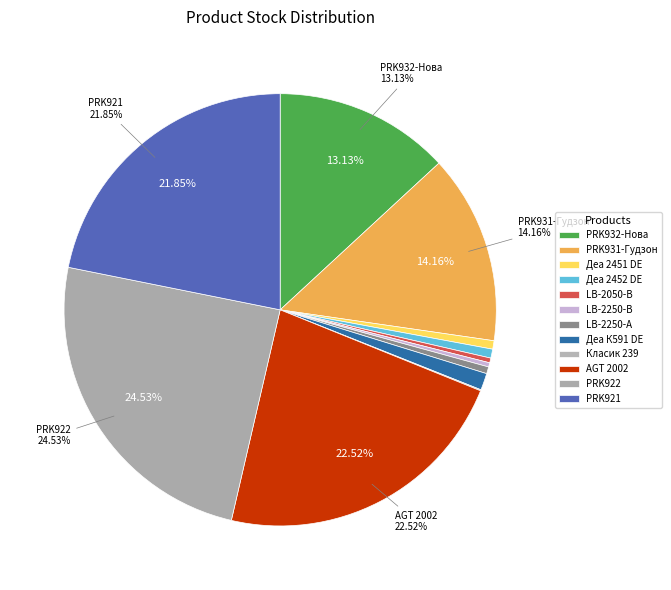

Which category has the smallest portion of the pie?

Класик 239